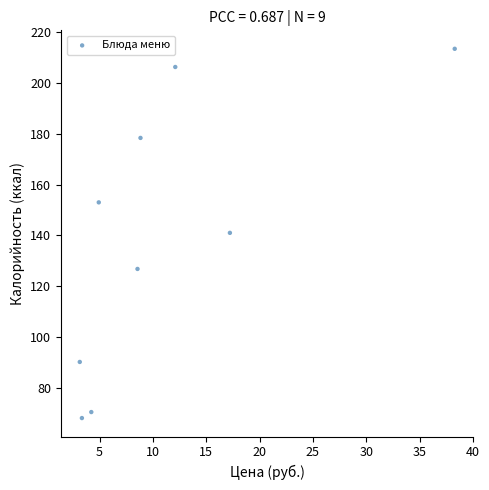

What is the range of X values (max minus min)?

35.1